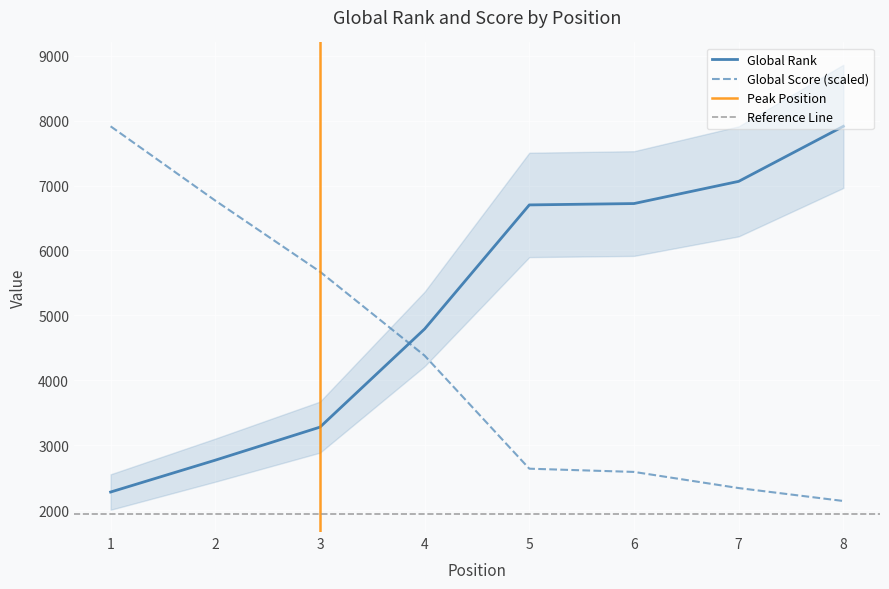

How many categories are shown in the chart?

8